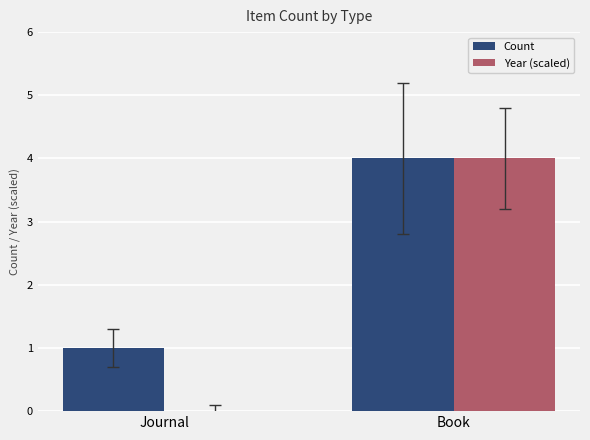

At which label does Count reach its peak?

Book